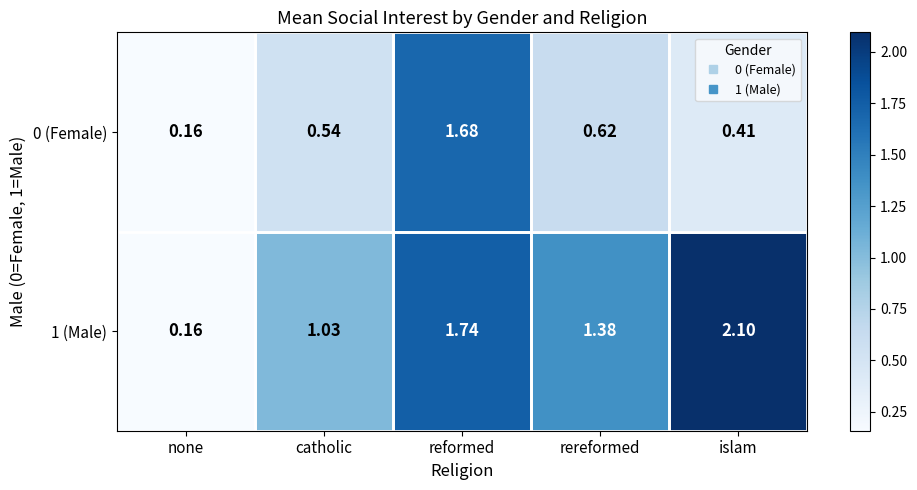

Which category has the highest value across all series?

islam